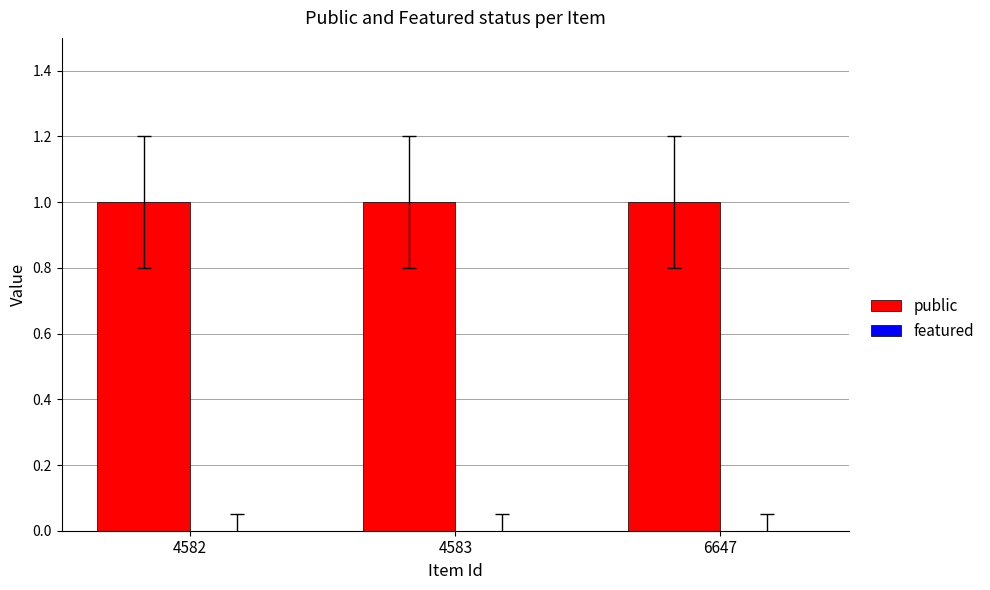

What is the difference between the highest and lowest values at 4582?

1